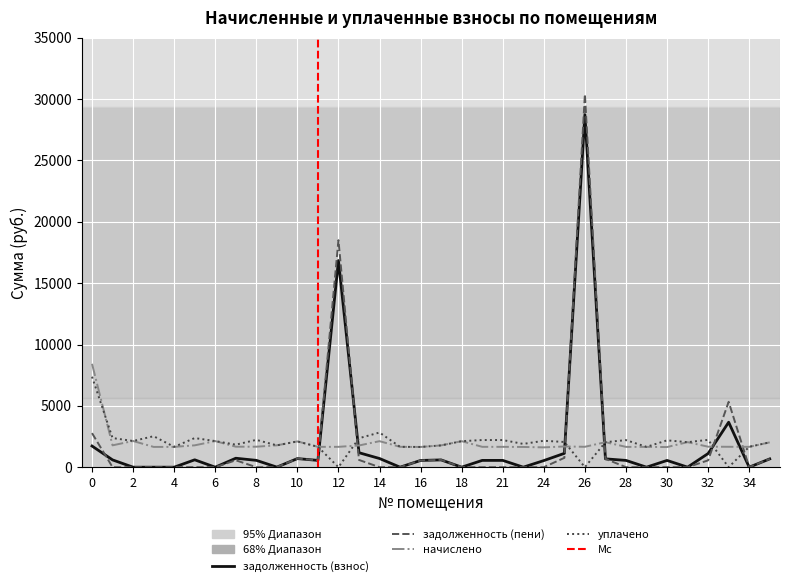

Where is задолженность (пени) nearest to the value 15202?

12